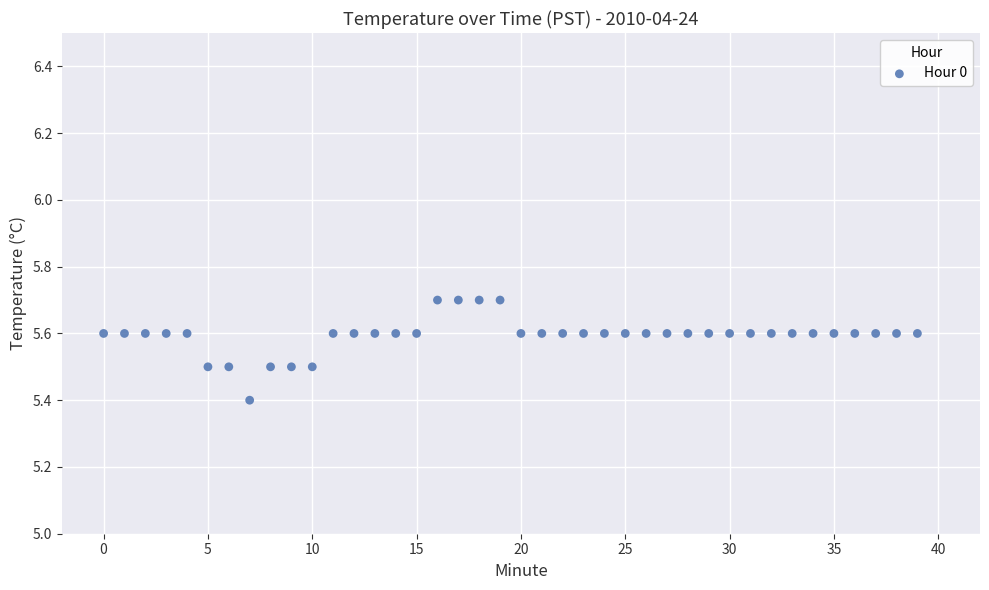

What is the range of Y values (max minus min)?

0.3